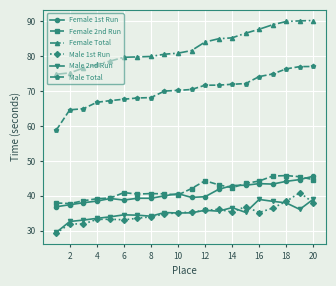

What is the value of the Male 2nd Run point at the 10th from the left?

35.1